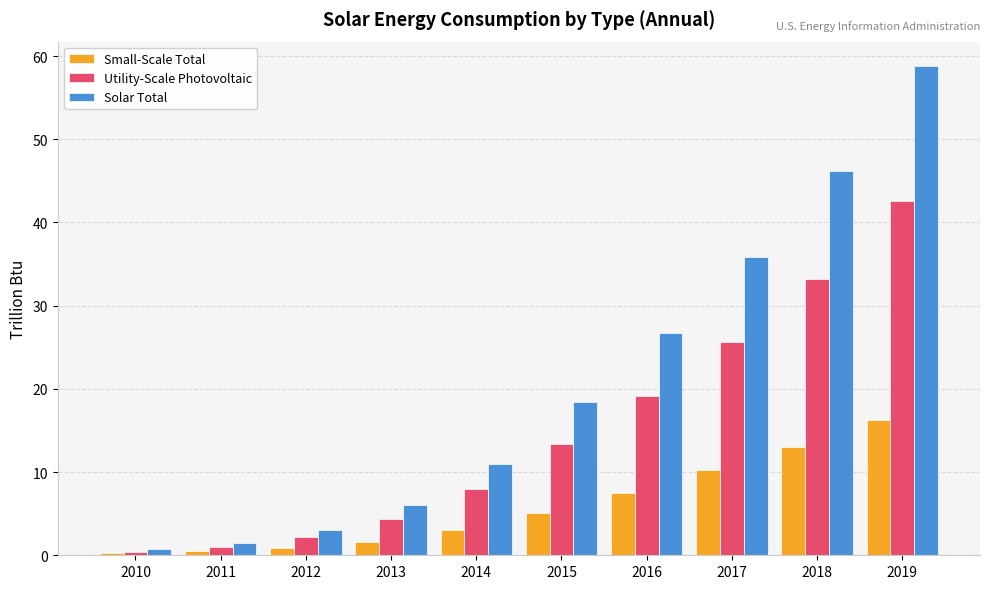

What is the minimum value shown in the chart?

0.3